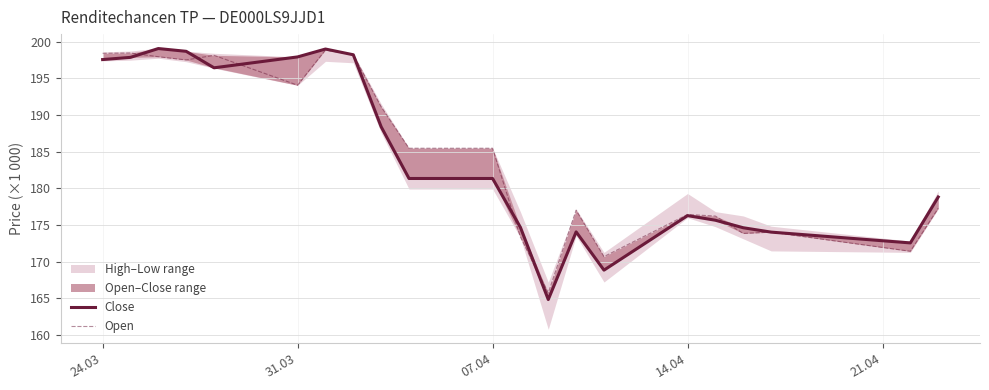

Which series has the largest range (max minus min)?

Close